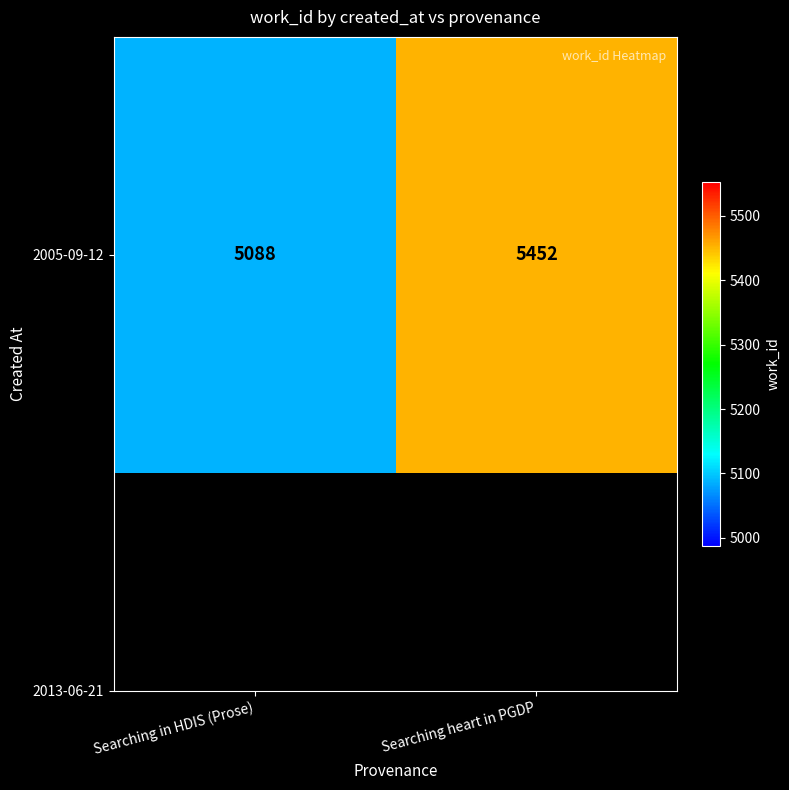

What is the smallest value displayed?

5088